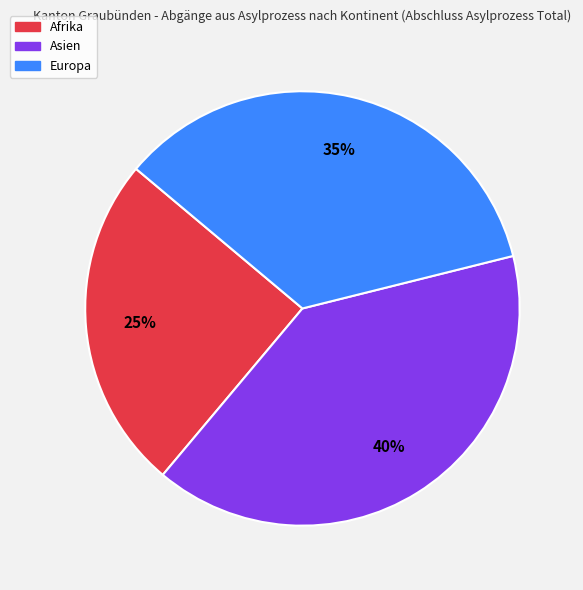

To the nearest percent, what is the average slice percentage?

33%